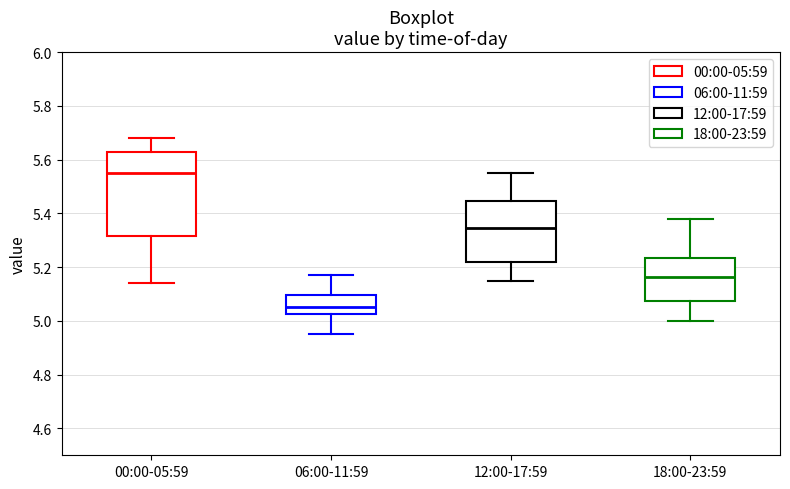

Which box is the tallest, from its lower edge to its upper edge?

00:00-05:59